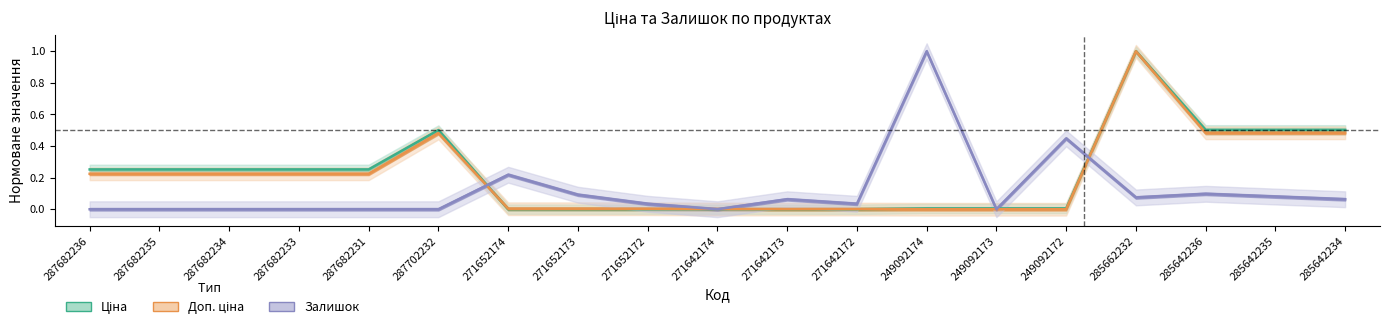

At which category does the chart reach its minimum across all series?

271642174